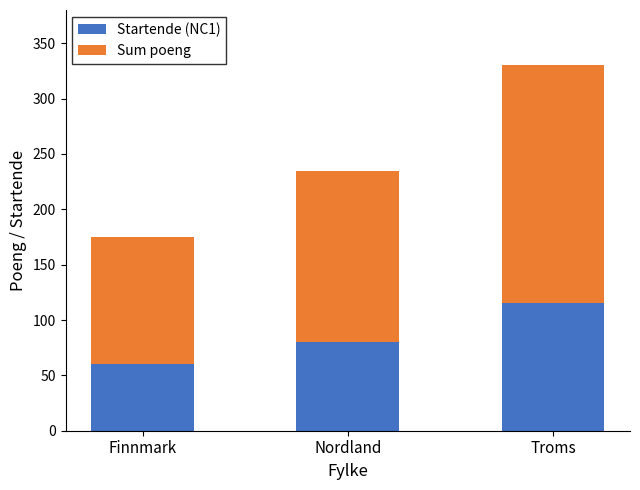

What is the total value across all series at Finnmark?

175